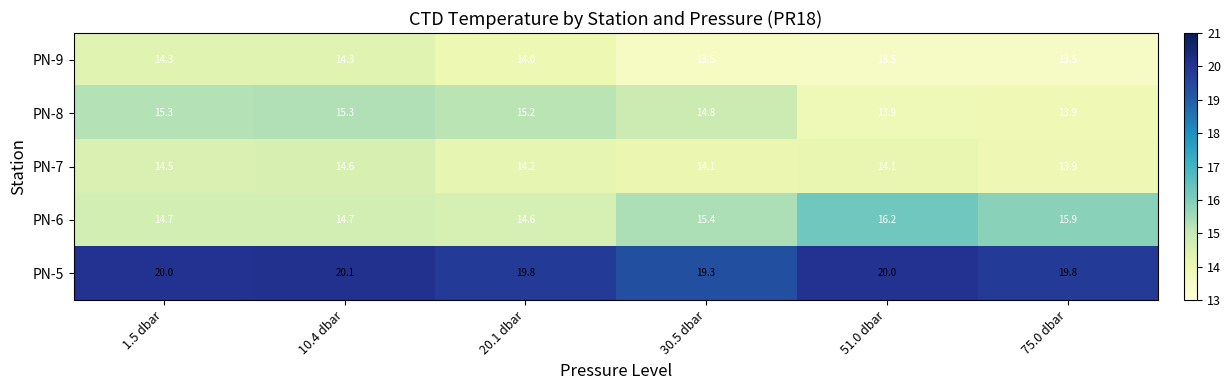

What is the highest value of the PN-8 series?

15.3